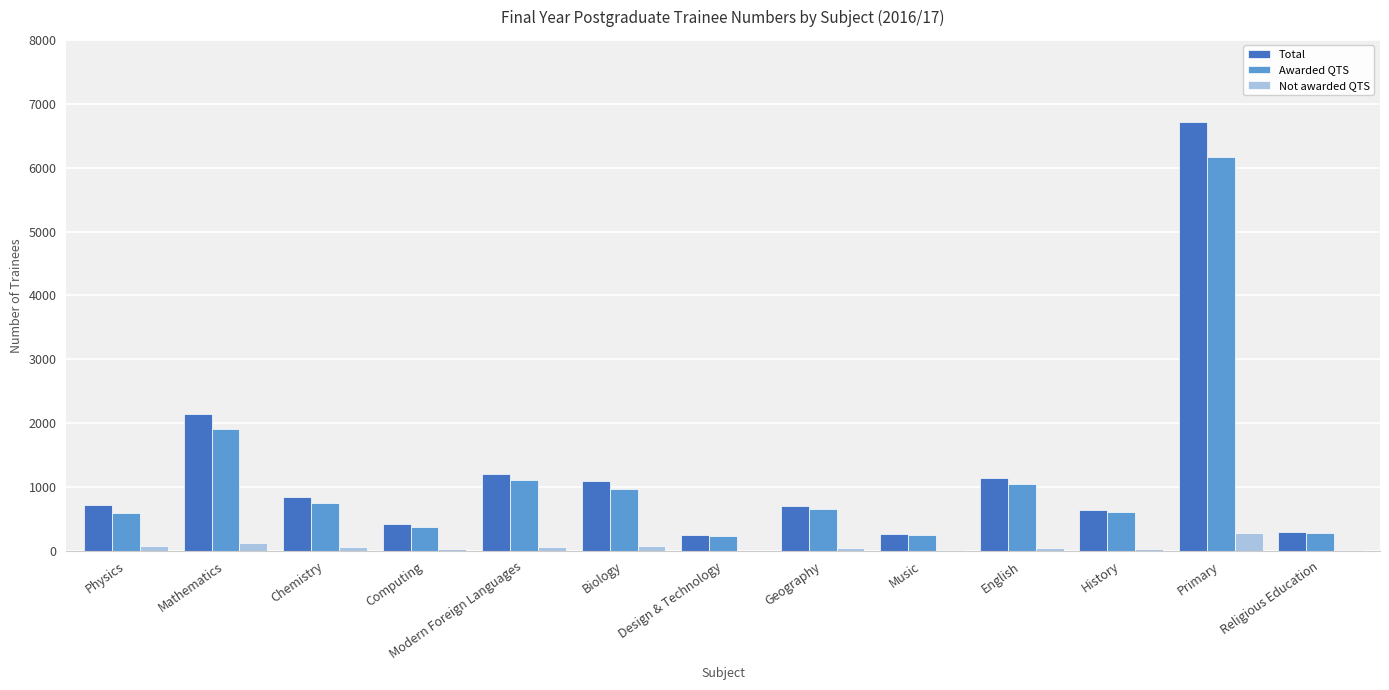

What is the greatest value displayed?

6710